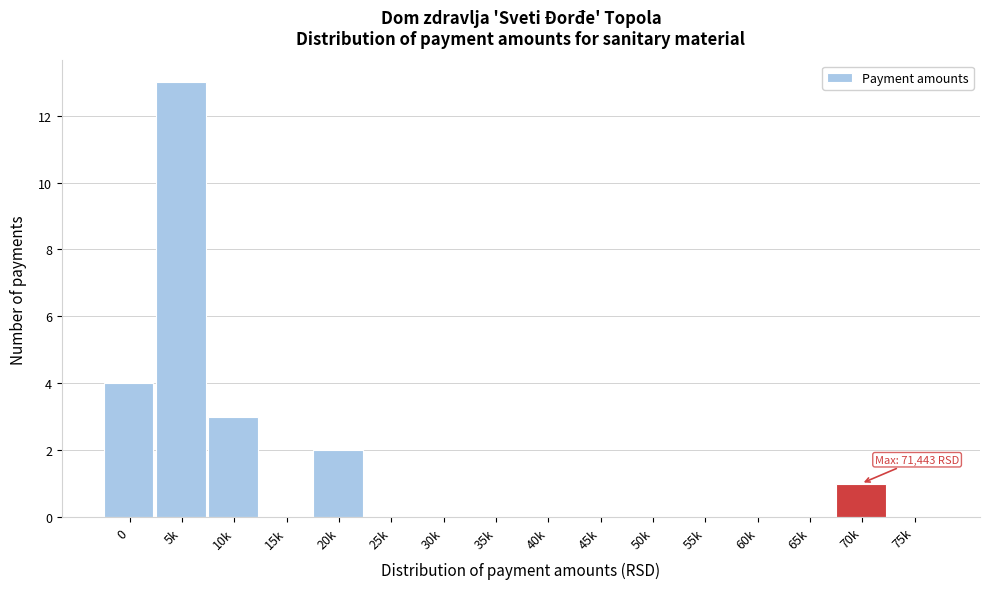

Reading left to right, extract all data points from this chart.

0=4	5k=13	10k=3	15k=0	20k=2	25k=0	30k=0	35k=0	40k=0	45k=0	50k=0	55k=0	60k=0	65k=0	70k=1	75k=0